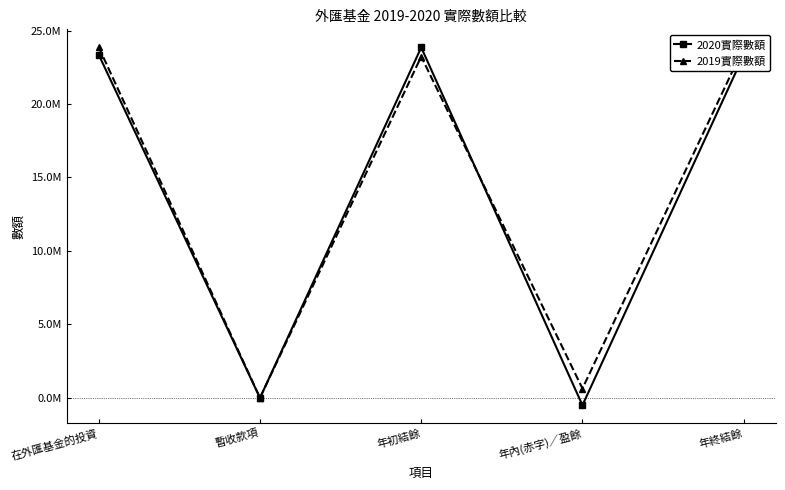

What is the average value of the 2020實際數額 series?

14004048